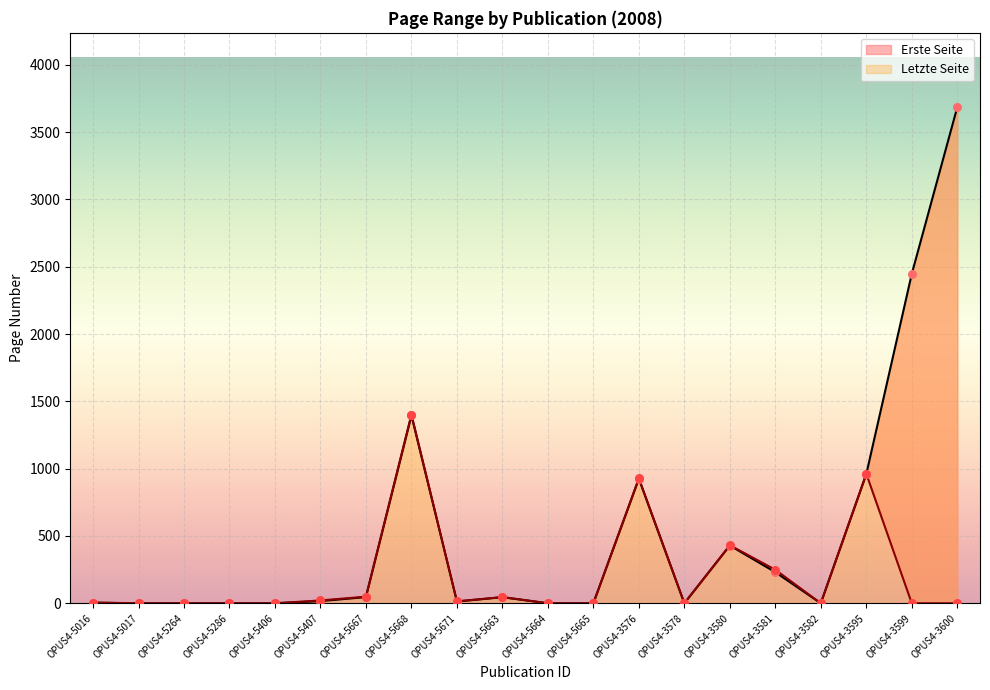

At which category is the sum across all series the highest?

OPUS4-3600